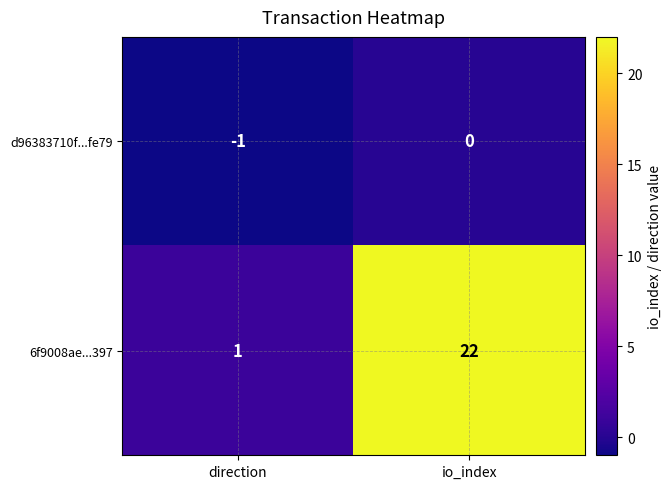

Between direction and io_index, which series saw the biggest shift?

6f9008ae...397